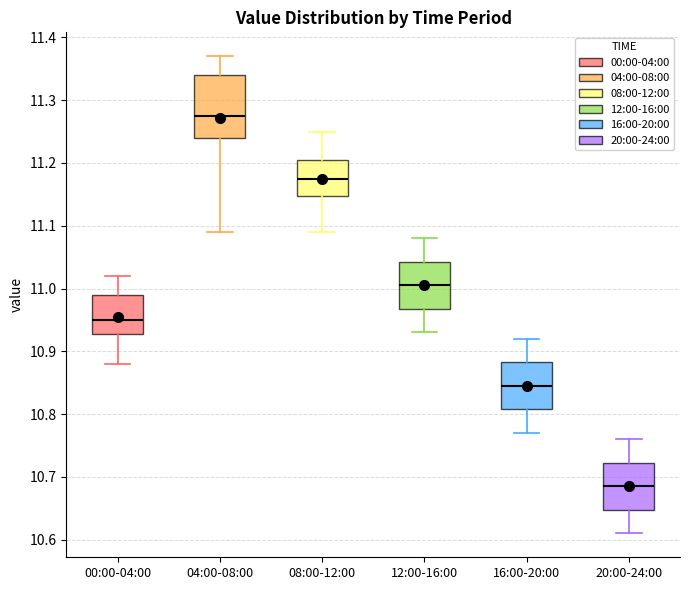

Which box's median line is the lowest?

20:00-24:00